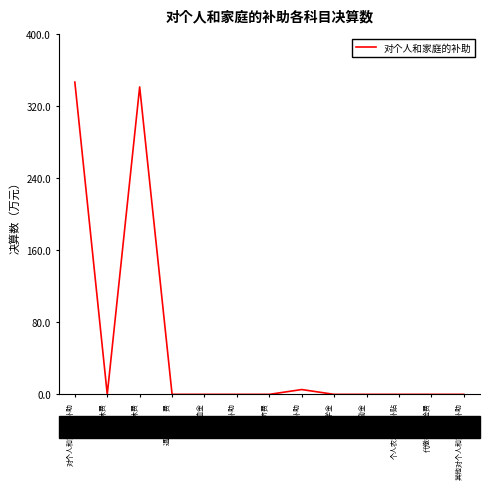

What is the difference between the second highest and minimum values?

341.2